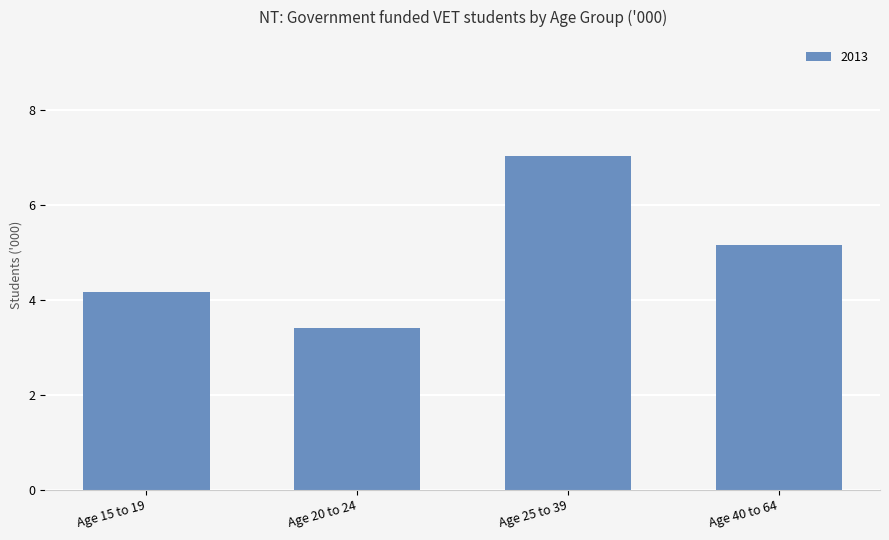

True or false: the data shows 5.2 at Age 40 to 64.

True